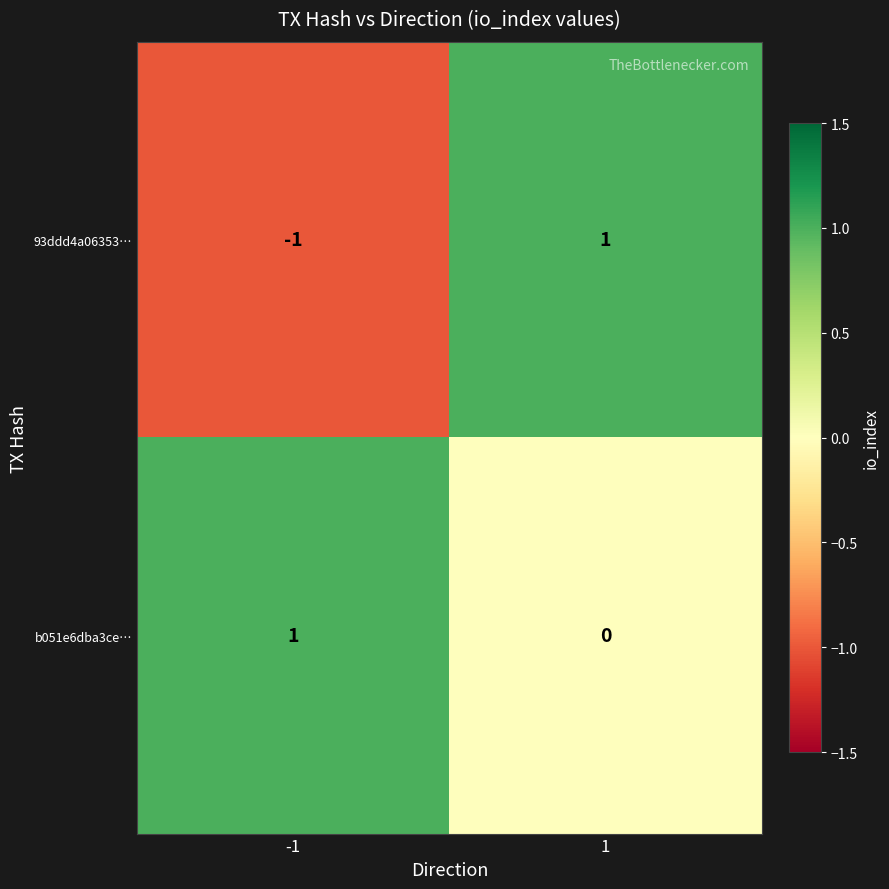

The b051e6dba3ce… series shows 0 at 1. True or false?

True